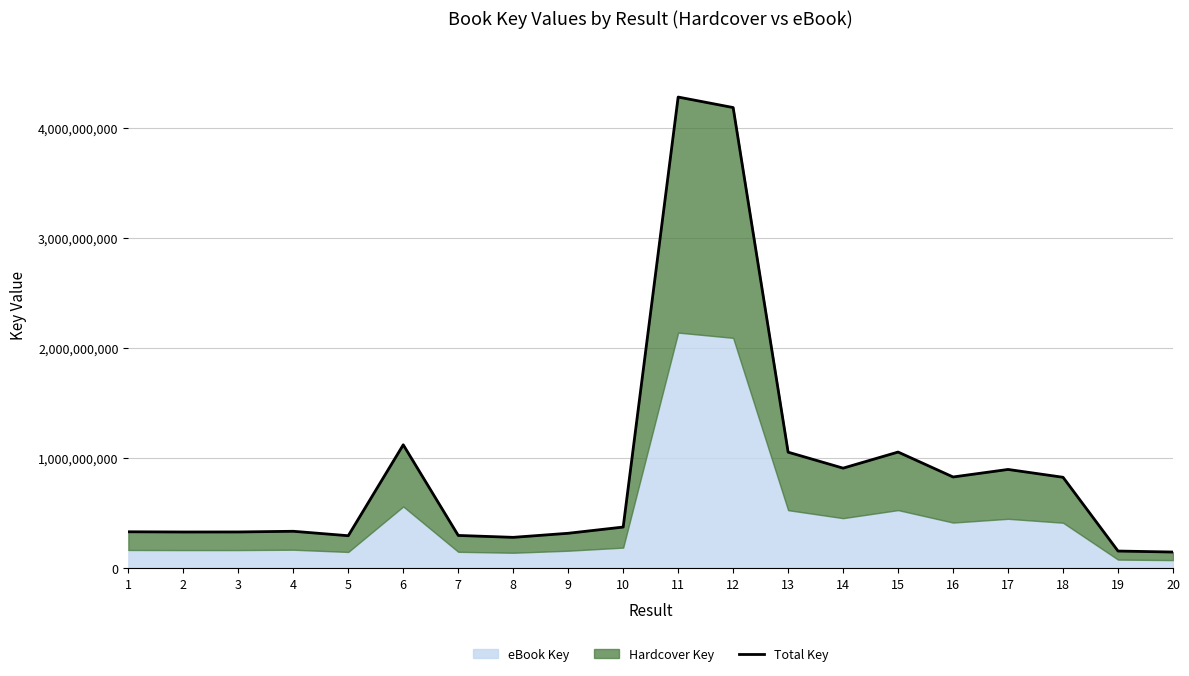

Is it true that the value at 7 is 154957405?

False